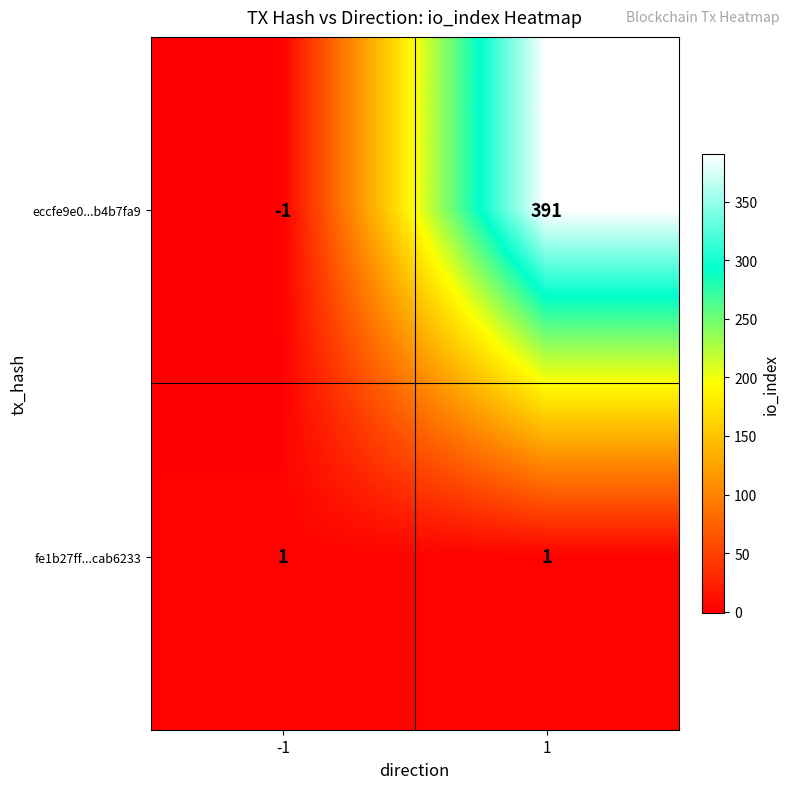

What is the spread (max minus min) of values at 1?

390